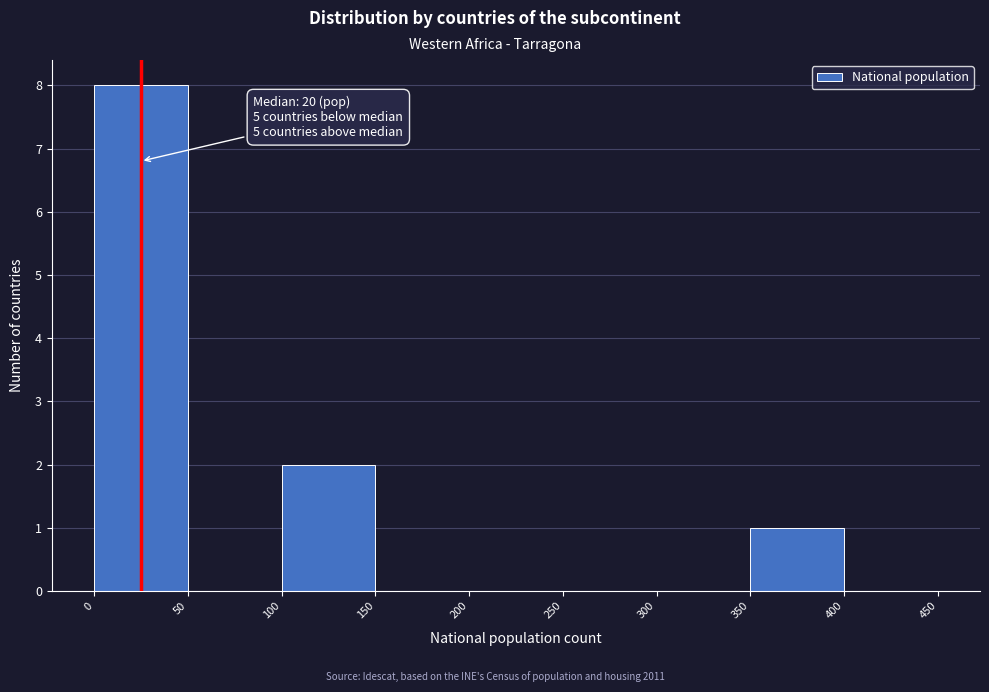

Over which range of the x-axis is the bar tallest?

0 to 50